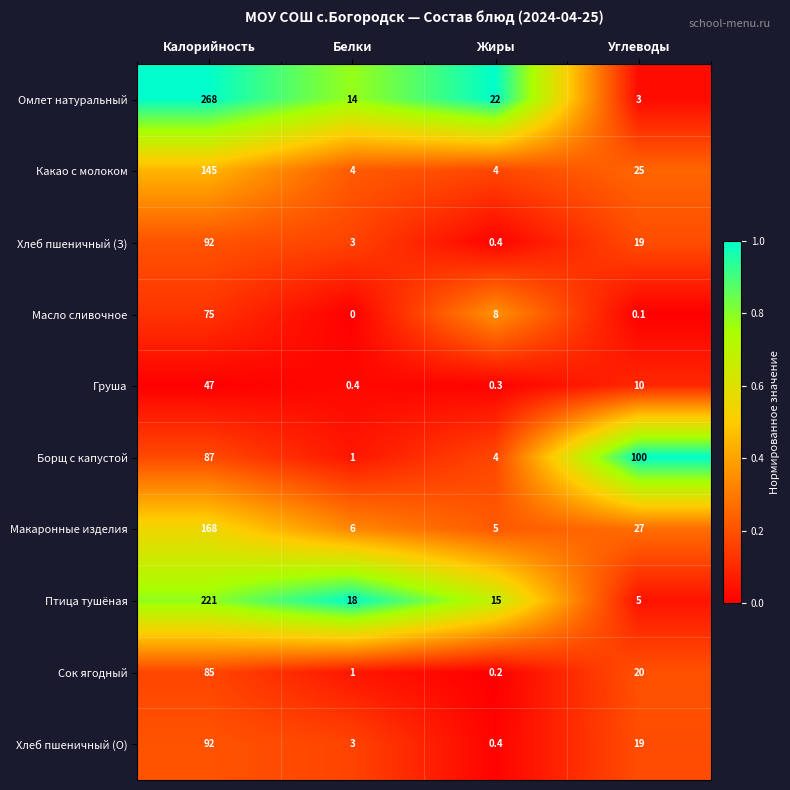

Rank the categories by Масло сливочное value from lowest to highest.

Белки, Углеводы, Жиры, Калорийность